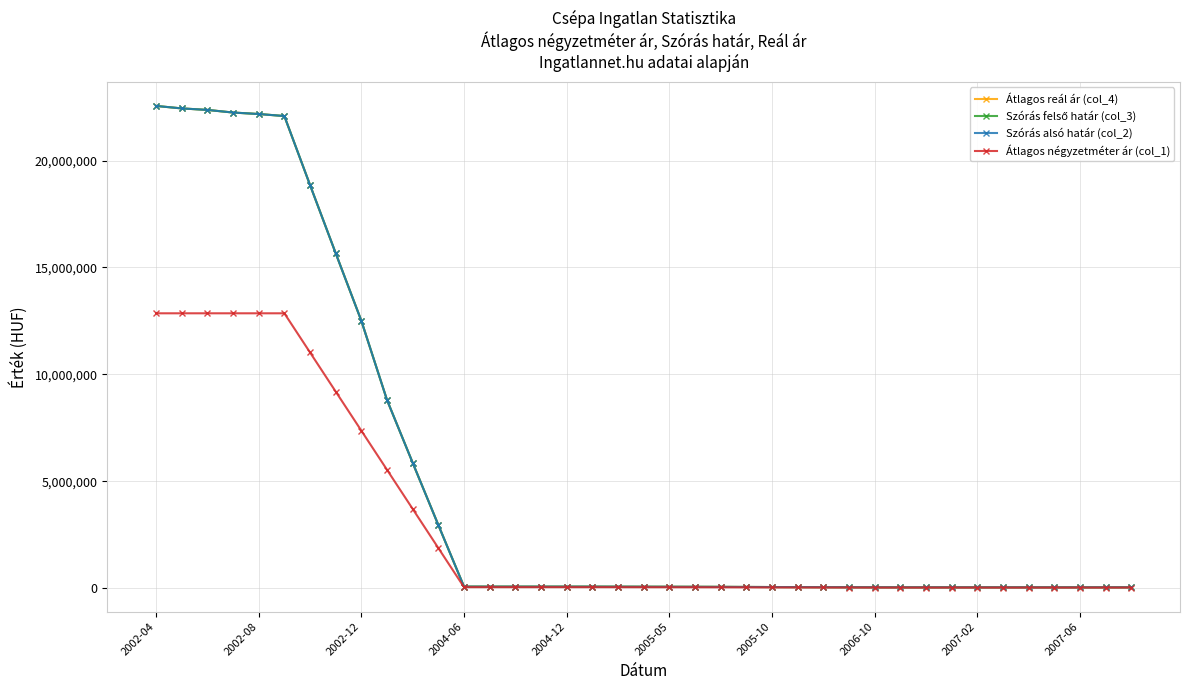

Which series has the largest total across all categories?

Átlagos reál ár (col_4)